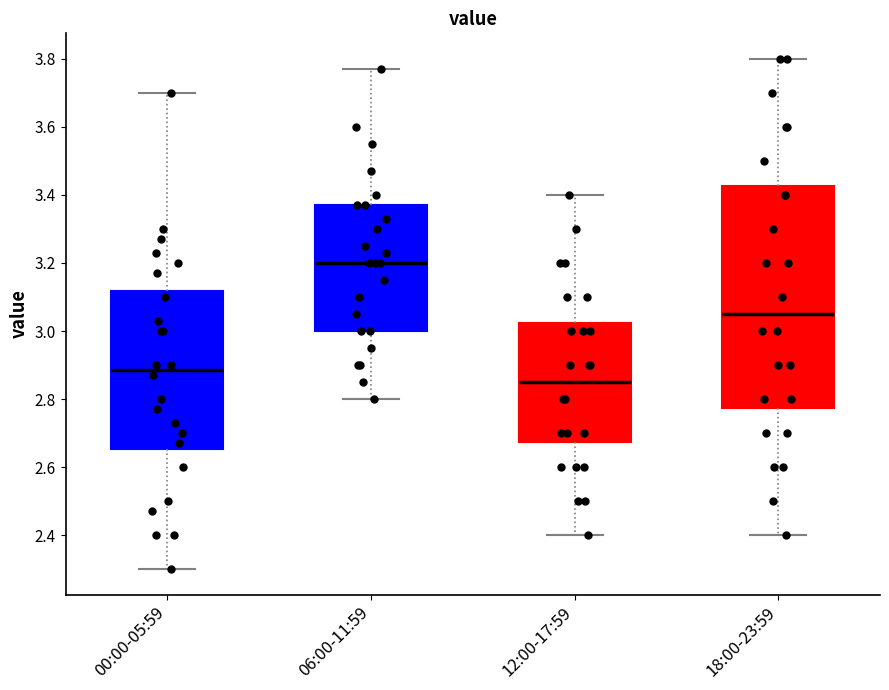

Comparing the boxes themselves (not the whiskers), which one is the tallest?

18:00-23:59